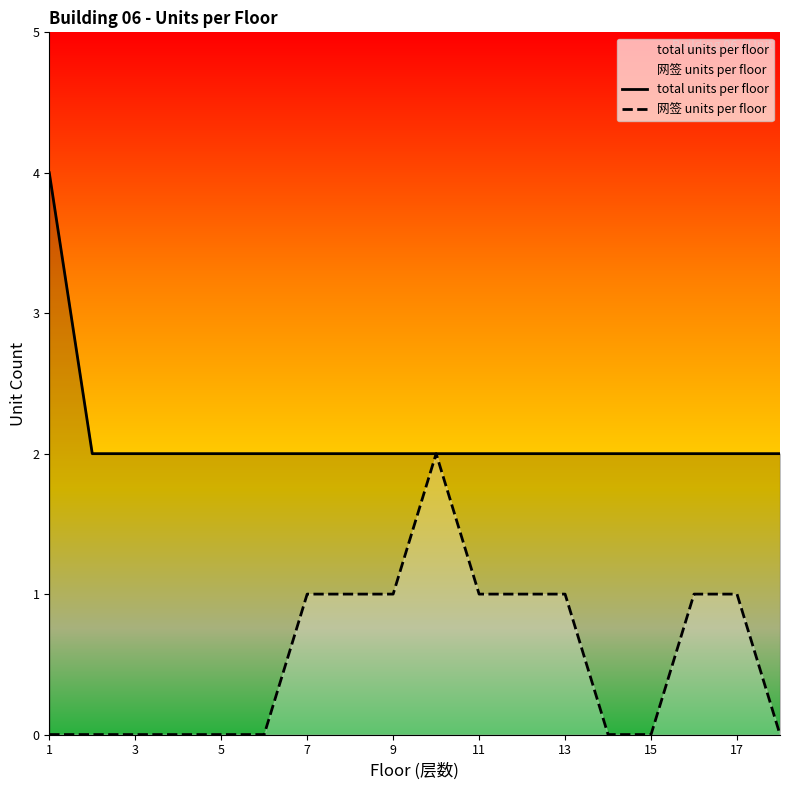

True or false: total units per floor and 网签 units per floor intersect in this chart.

False